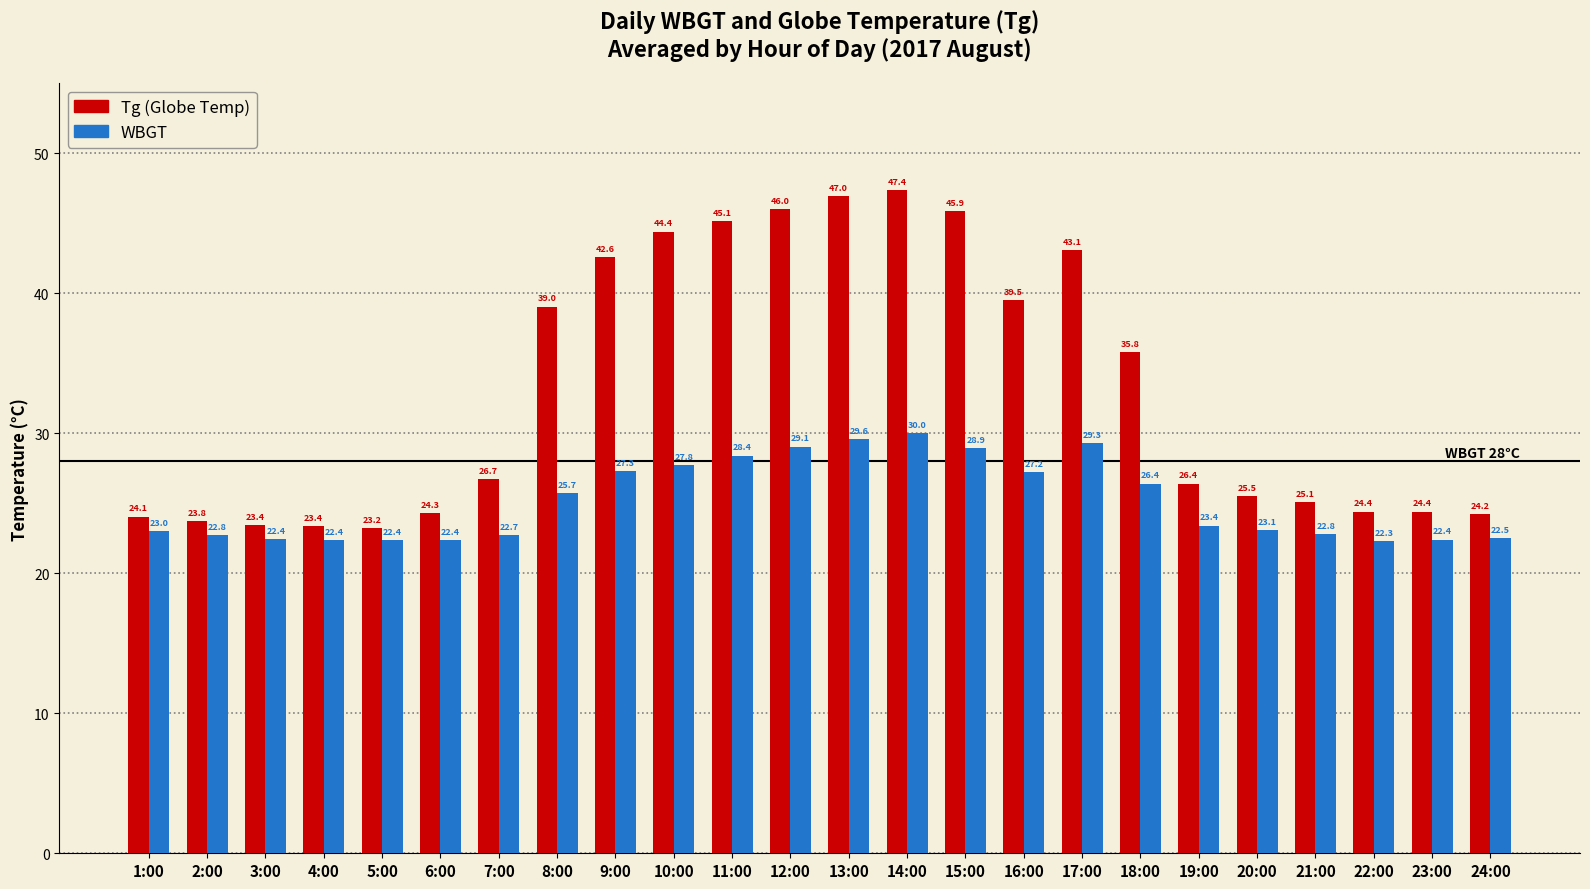

What is the maximum value shown in the chart?

47.4